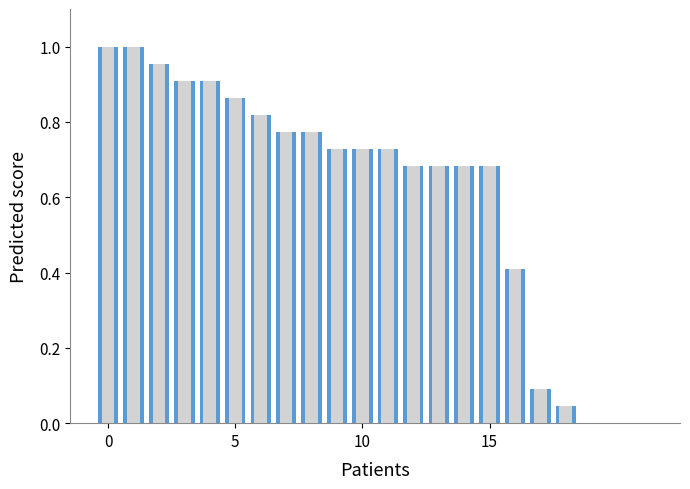

Does the chart contain stacked bars?

No